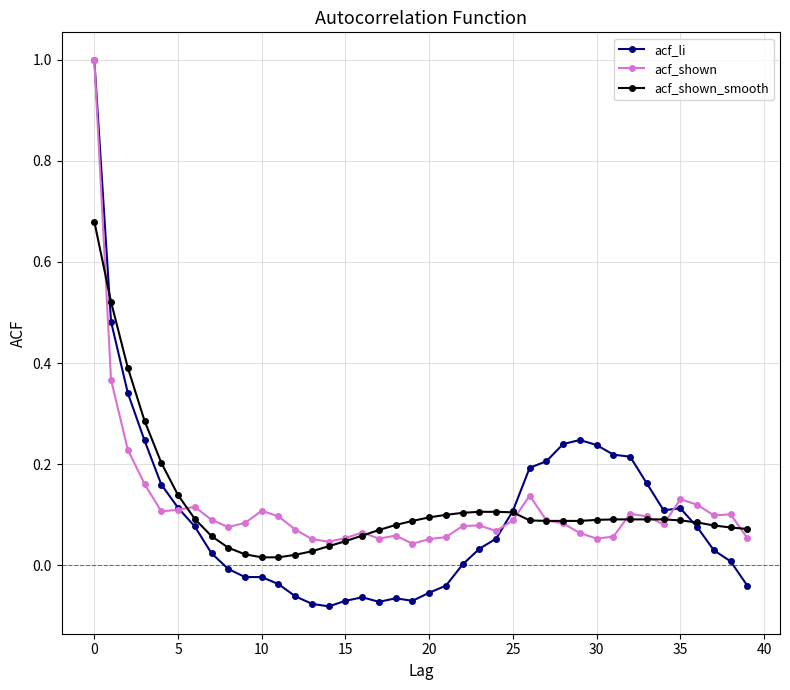

What are all the series names shown in the legend?

acf_li, acf_shown, acf_shown_smooth